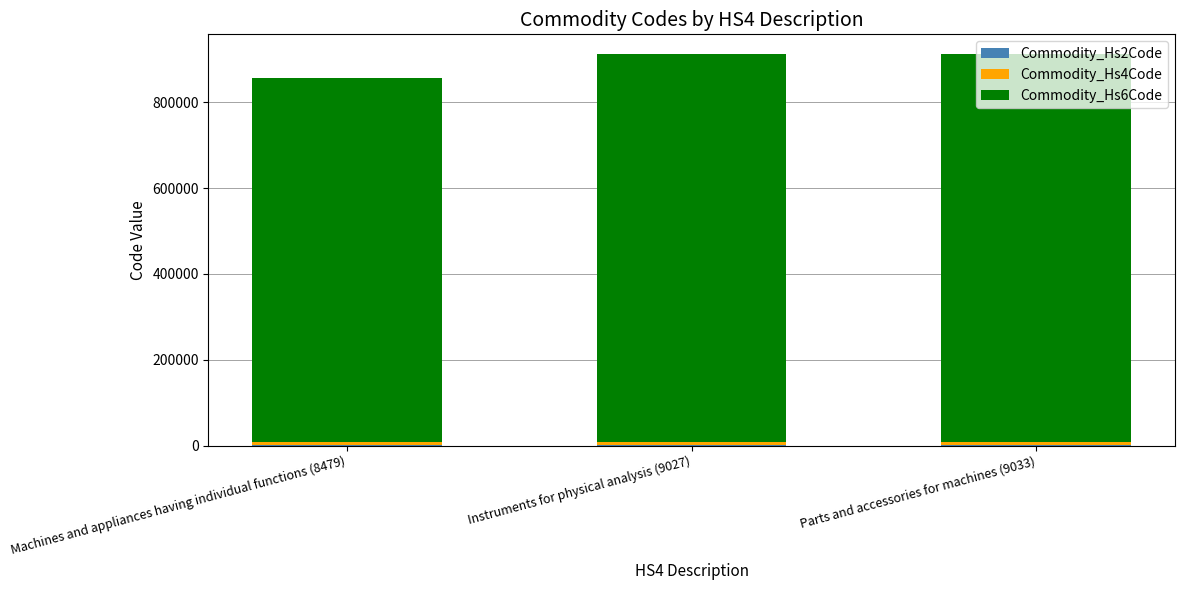

Are the bars grouped side by side (vs. stacked)?

No